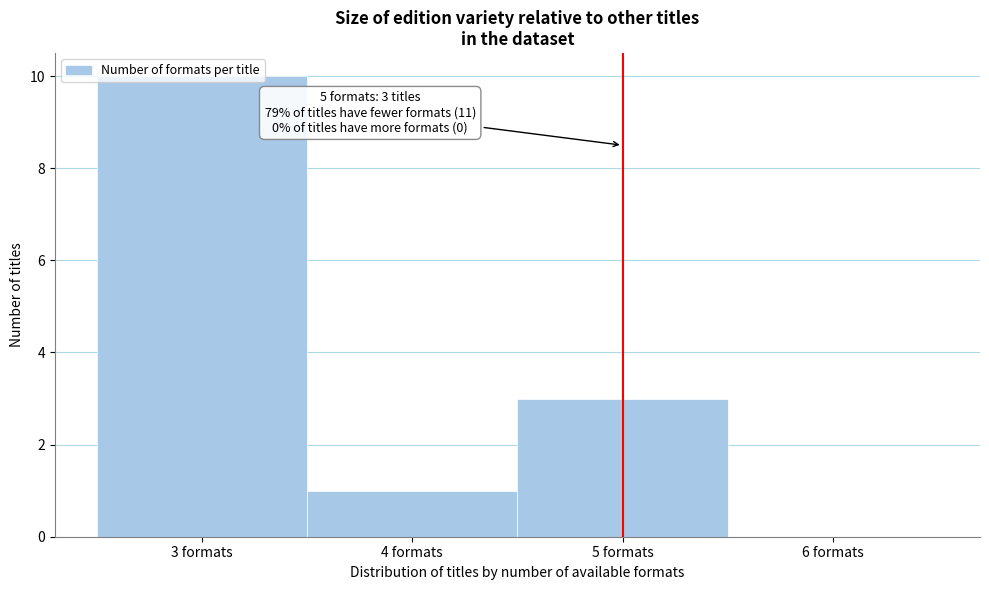

Over which range of the x-axis is the bar tallest?

2.5 to 3.5